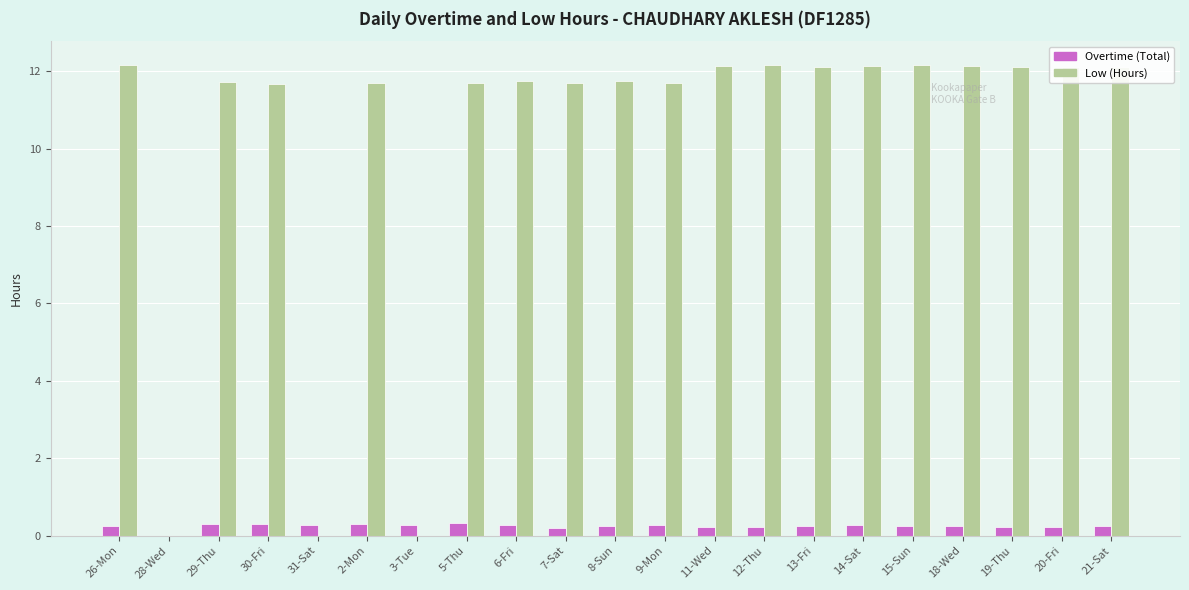

How many values in Overtime (Total) are above zero?

20